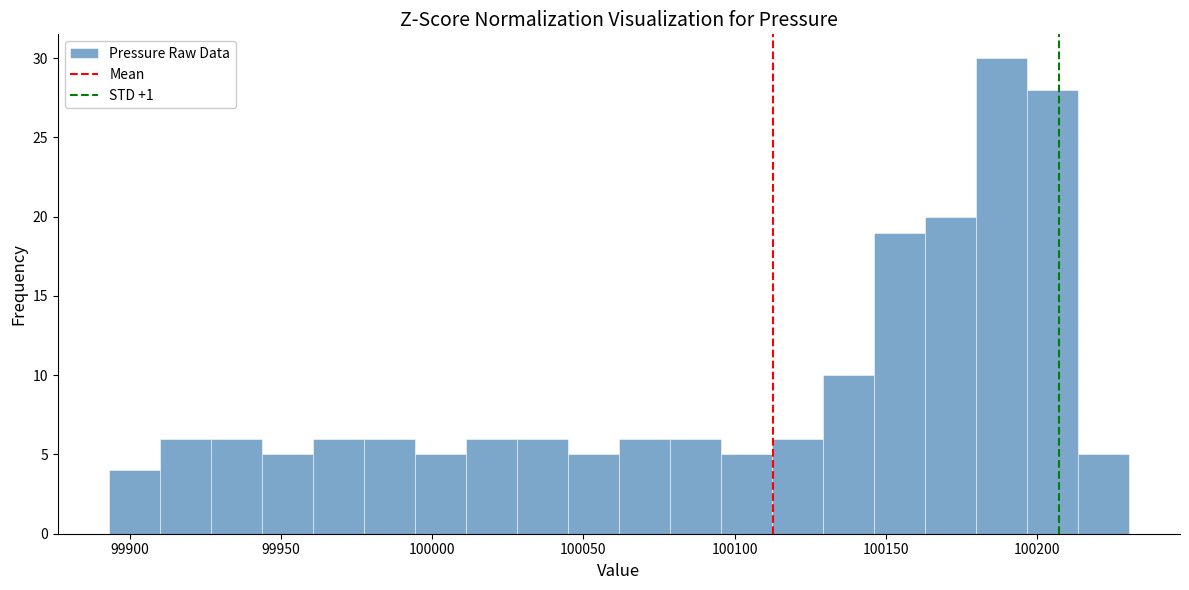

Around what value on the x-axis is the tallest bar? Give the approximate position of its centre, as read against the axis.

100190